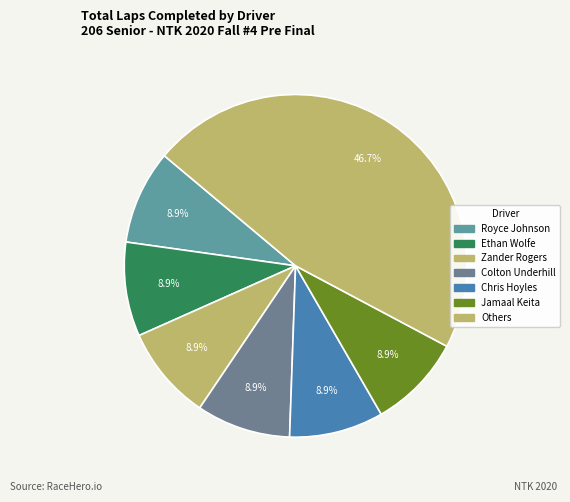

How many segments does this pie chart have?

7